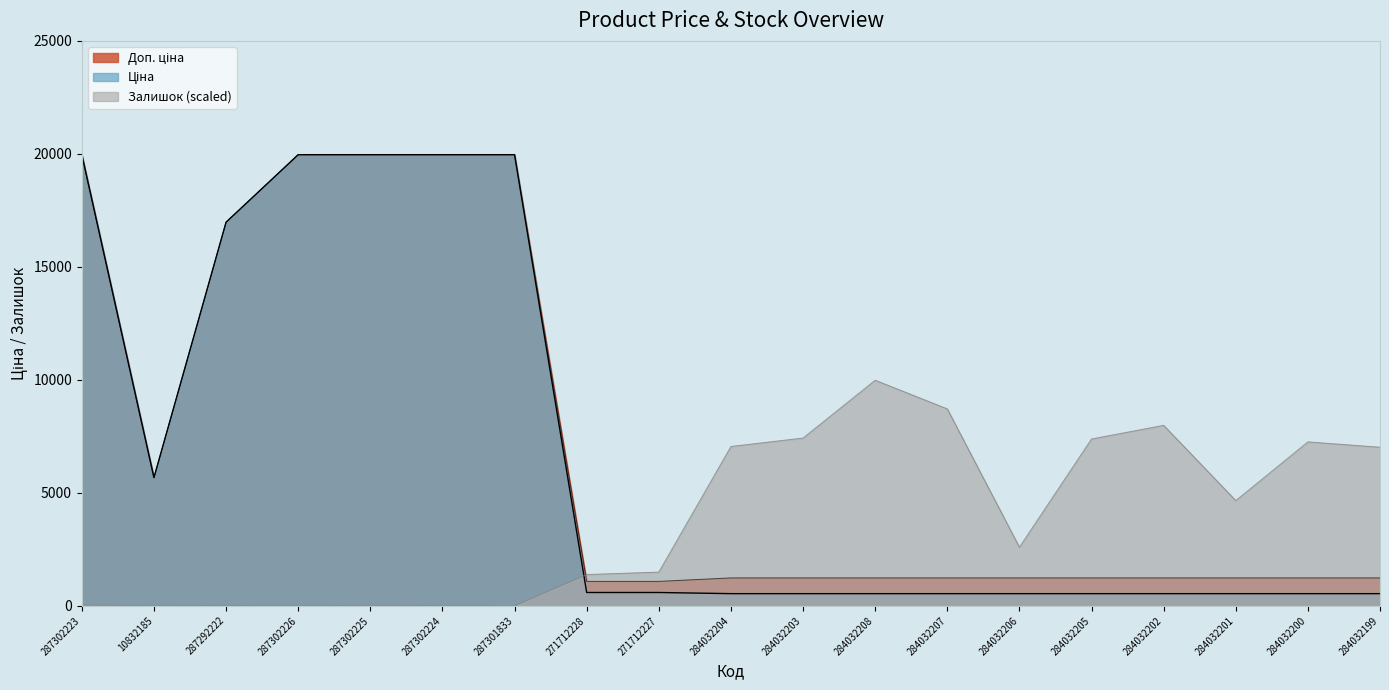

What is the difference between the Залишок values at 287292222 and 284032199?

7001.2